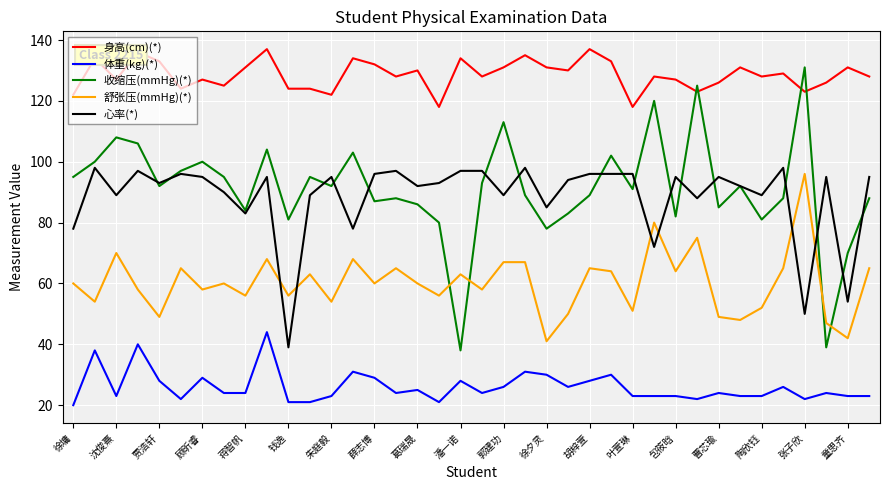

How many intersections are there between 收缩压(mmHg)(*) and 身高(cm)(*)?

4